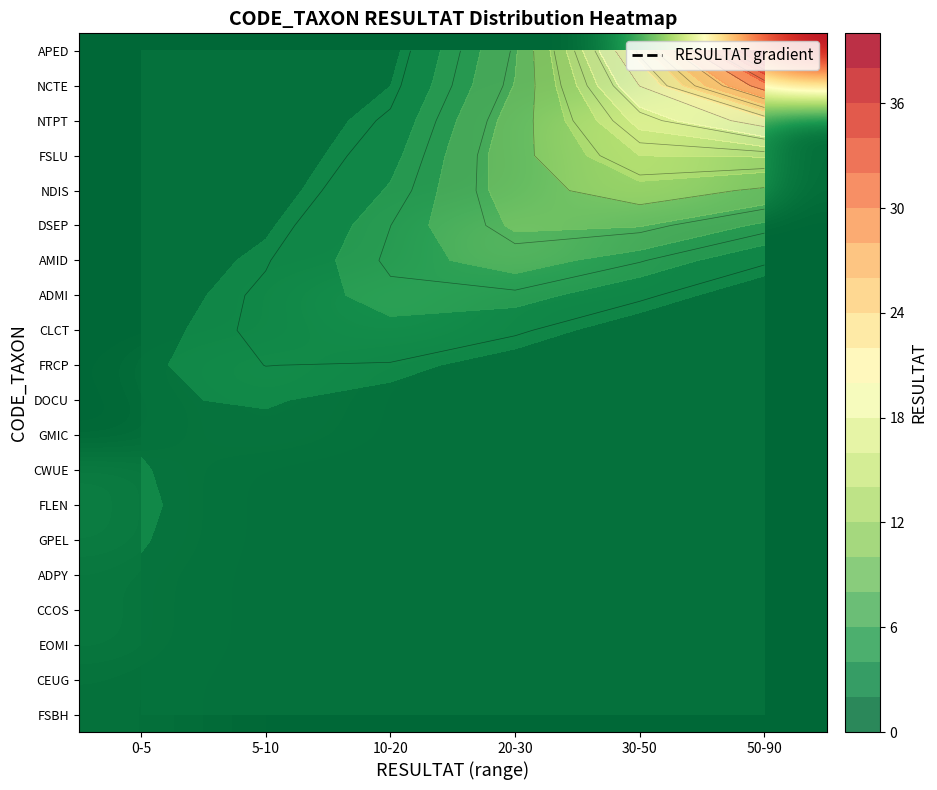

At how many categories does at least one series exceed 76?

1